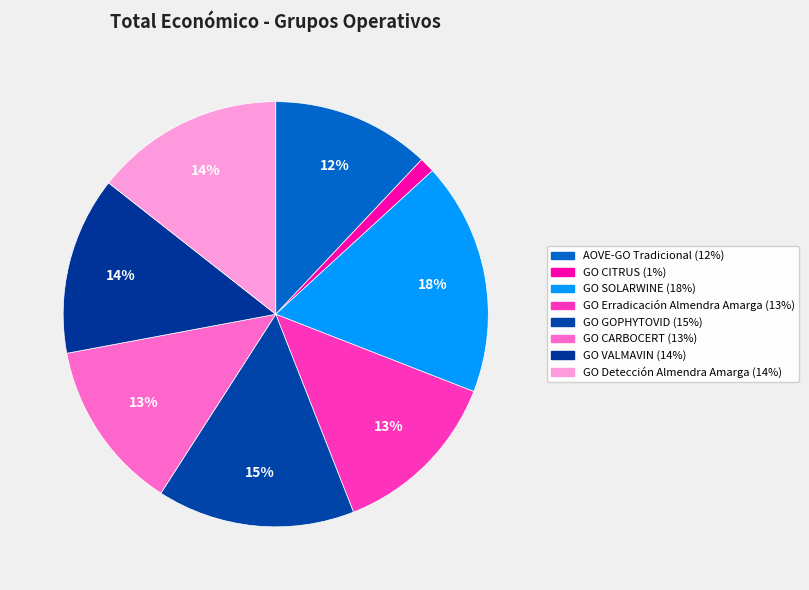

Does any single category account for the majority?

No